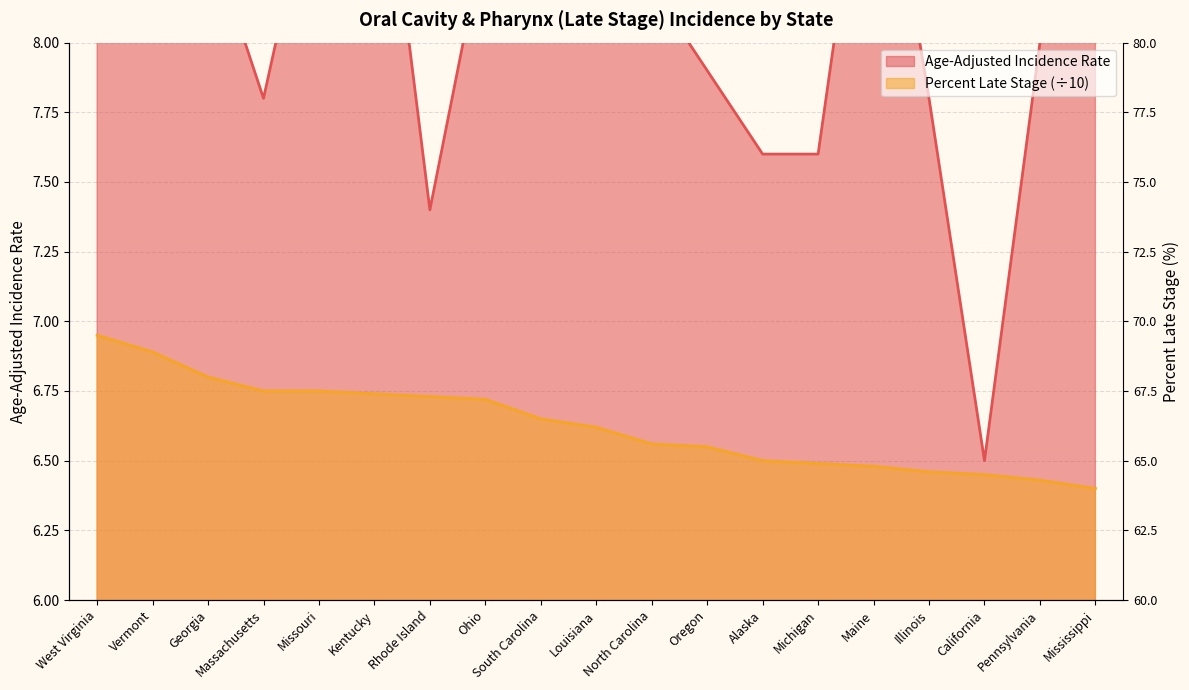

Reading left to right, what are all the values shown in this chart?

Age-Adjusted Incidence Rate: 9.9	8.6	8.4	7.8	8.7	9.0	7.4	8.4	8.3	8.6	8.2	7.9	7.6	7.6	9.0	7.8	6.5	8.0	8.3
Percent Late Stage: 7.0	6.9	6.8	6.8	6.8	6.7	6.7	6.7	6.7	6.6	6.6	6.5	6.5	6.5	6.5	6.5	6.5	6.4	6.4